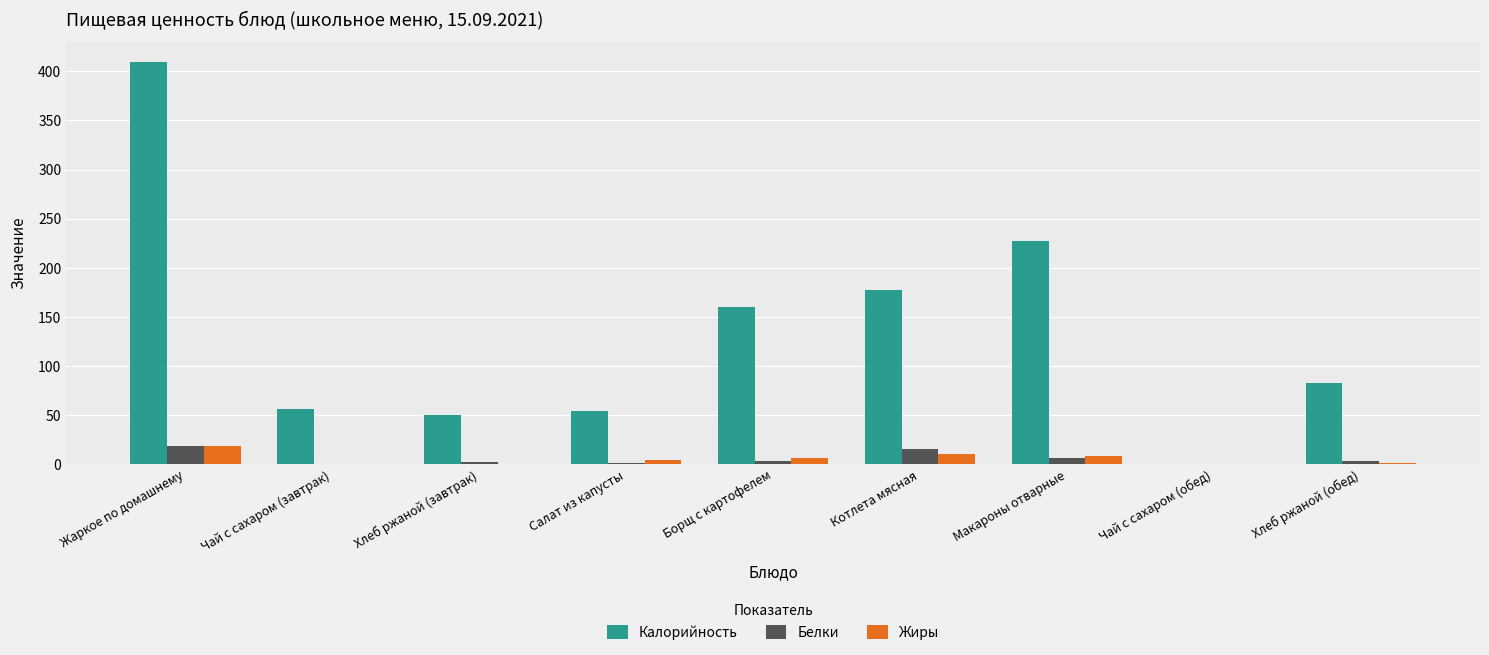

Does the chart contain stacked bars?

No